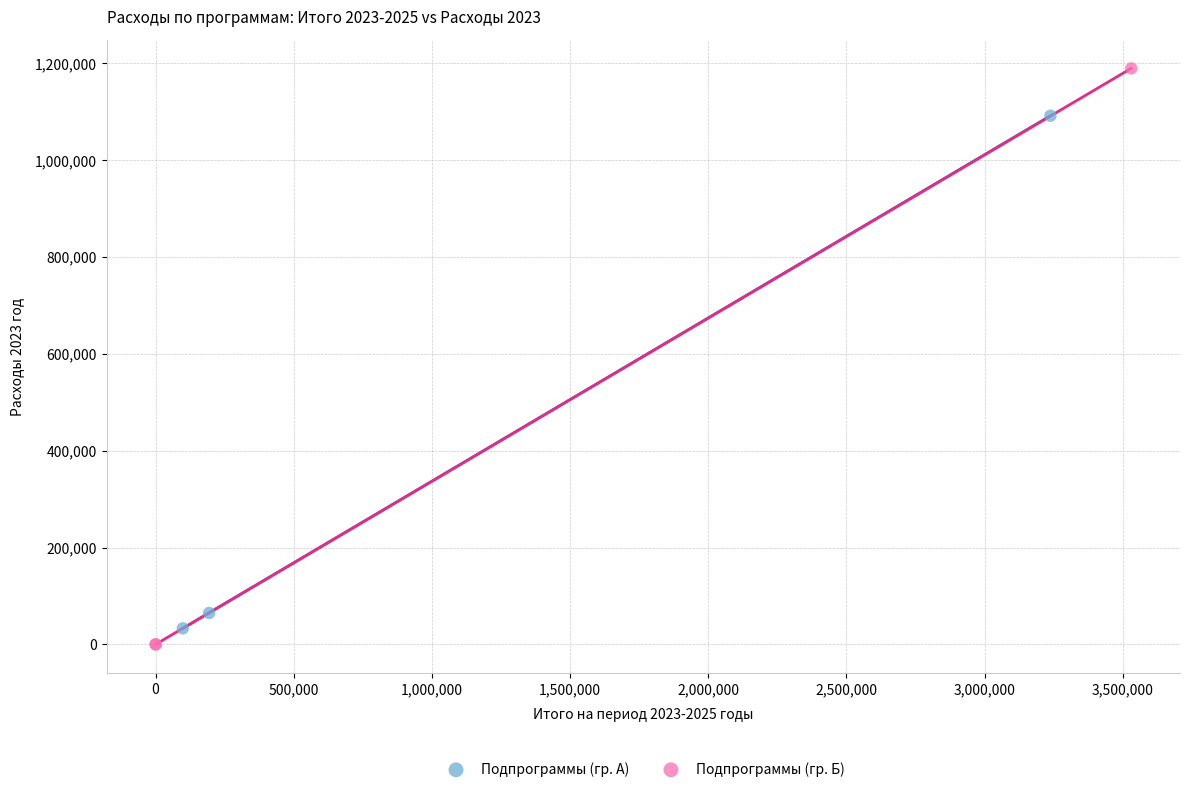

Which series reaches the maximum Y coordinate?

Подпрограммы (гр. Б)